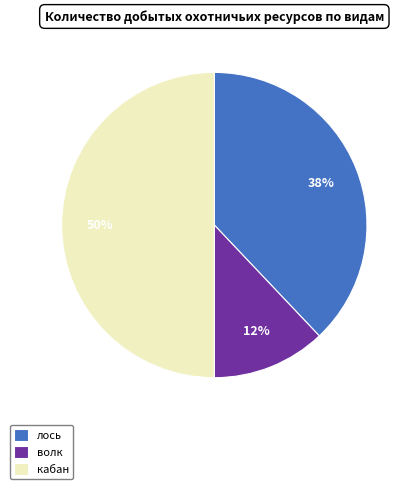

Count the number of slices in the pie.

3